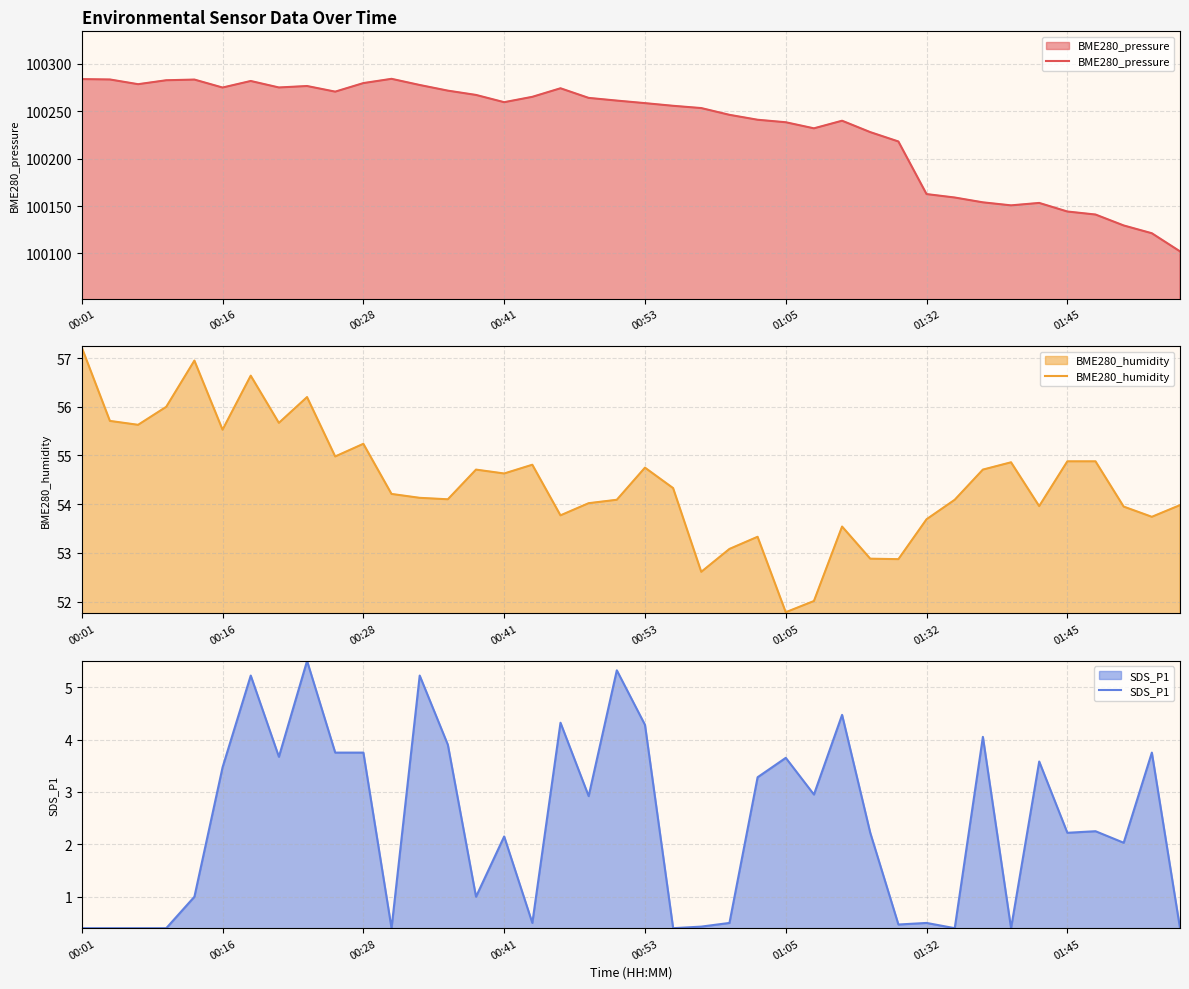

Rank the series by their maximum value, from highest to lowest.

BME280_pressure, BME280_humidity, SDS_P1